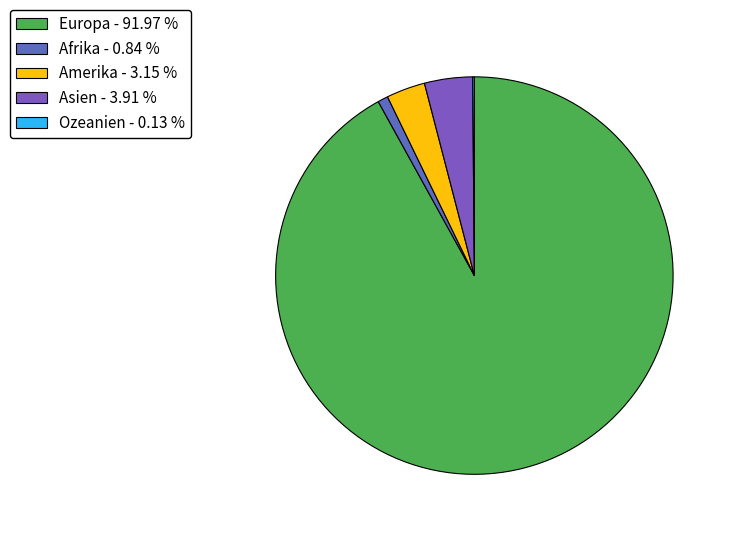

Which slice represents more than half of the pie?

Europa